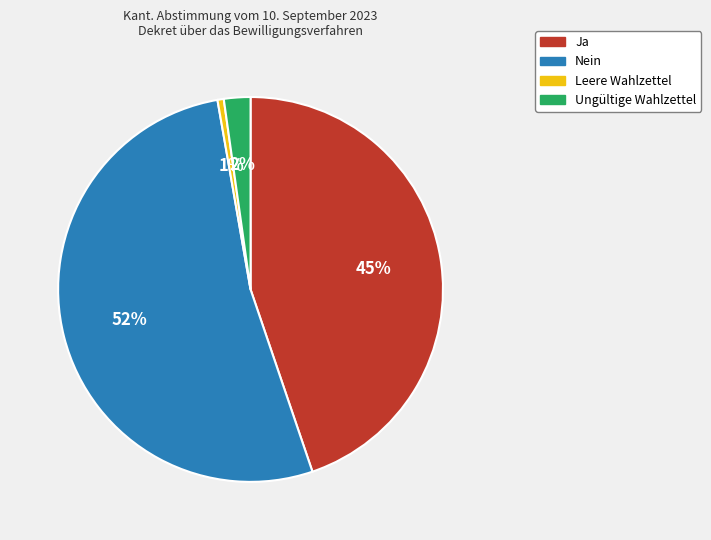

Rank the categories by value from lowest to highest.

Leere Wahlzettel, Ungültige Wahlzettel, Ja, Nein